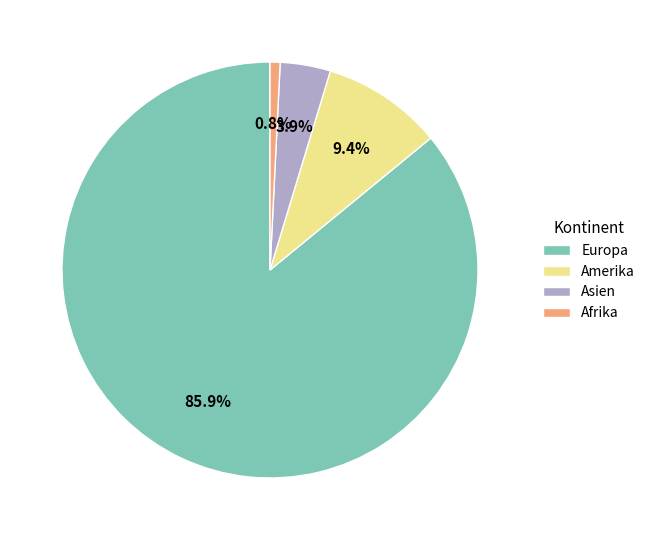

How many slices are in this pie chart?

4